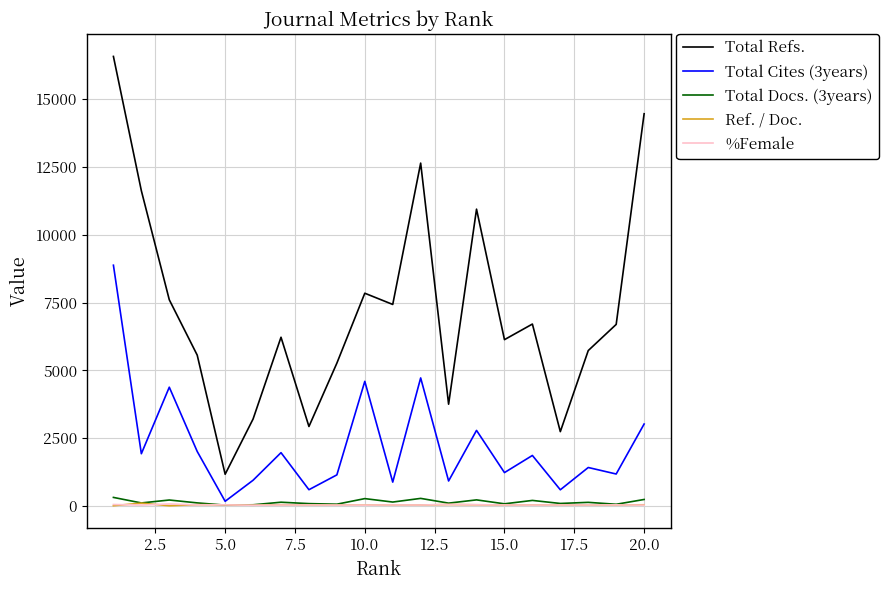

Which series has the largest total across all categories?

Total Refs.